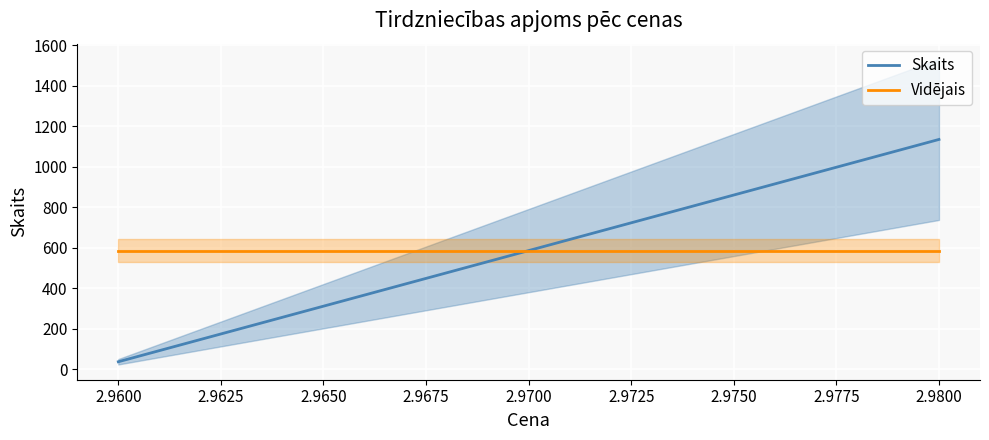

What is the sum of all Vidējais values?

1173.0